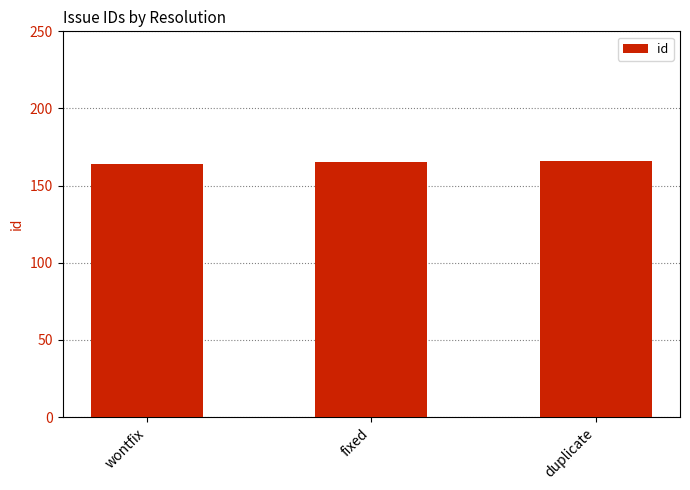

What is the difference between the maximum and minimum values?

2